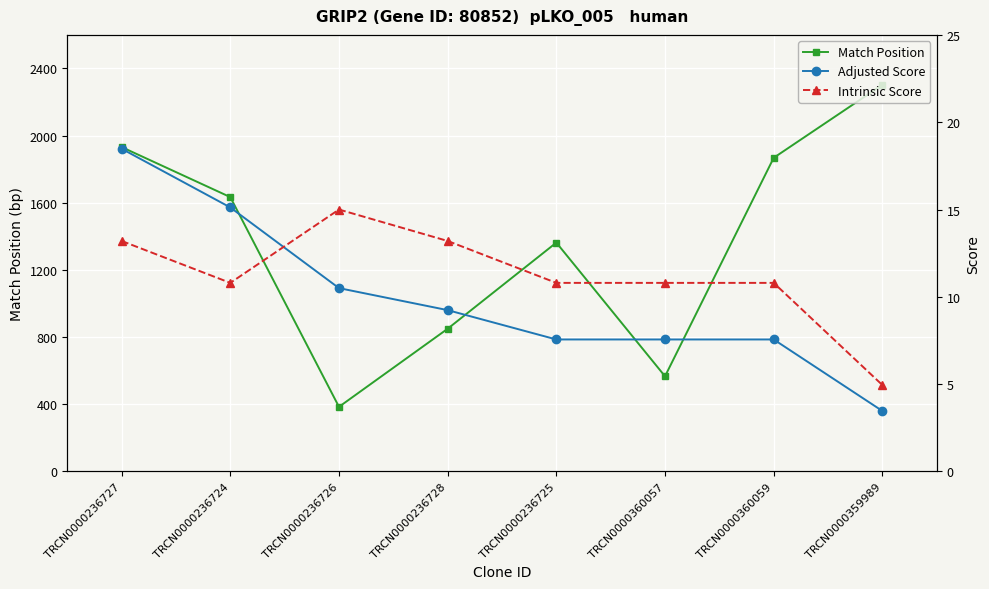

Which has a higher value, TRCN0000359989 or TRCN0000236728?

TRCN0000359989